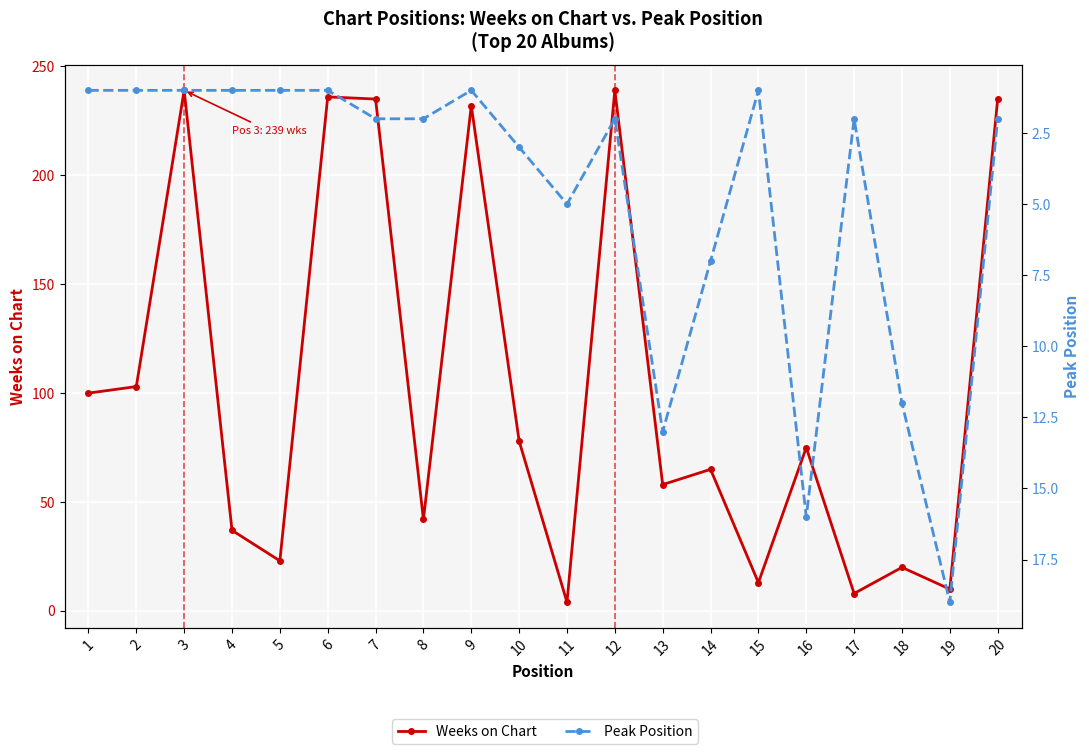

Which has a higher value, 2 or 10?

2